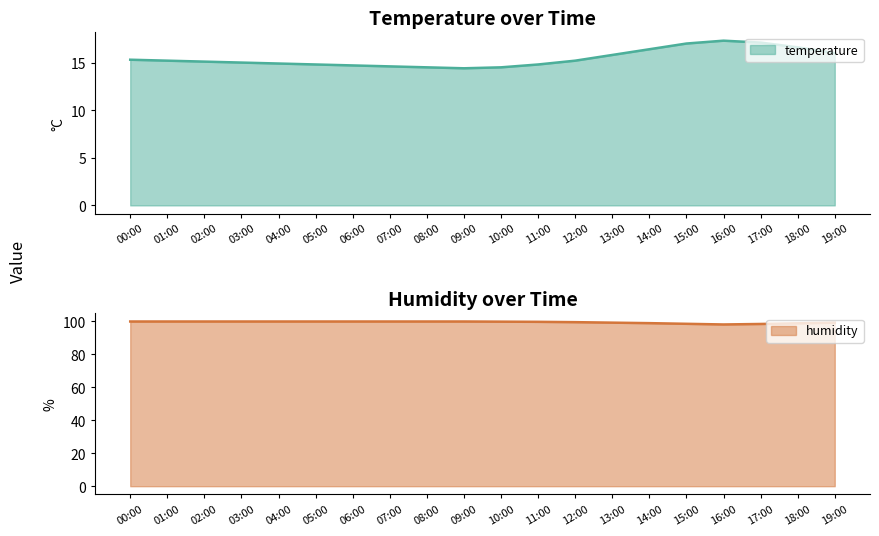

Rank the series at 19:00 from lowest to highest value.

temperature, humidity